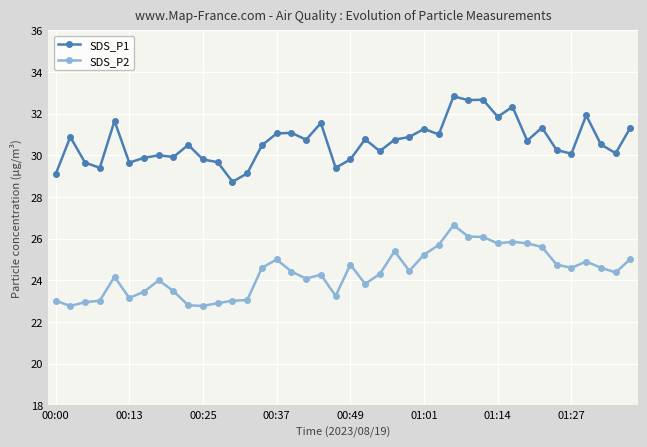

List the series in order of their peak value, lowest first.

SDS_P2, SDS_P1